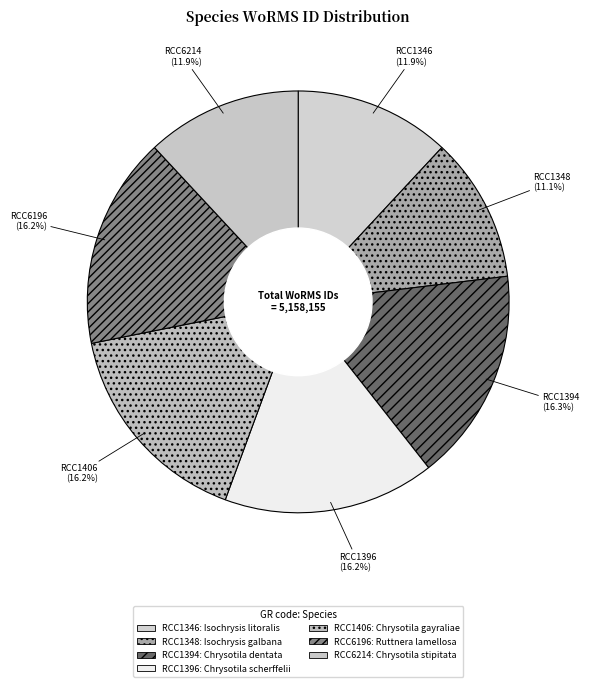

What is the smallest slice in the pie chart?

RCC1348: Isochrysis galbana